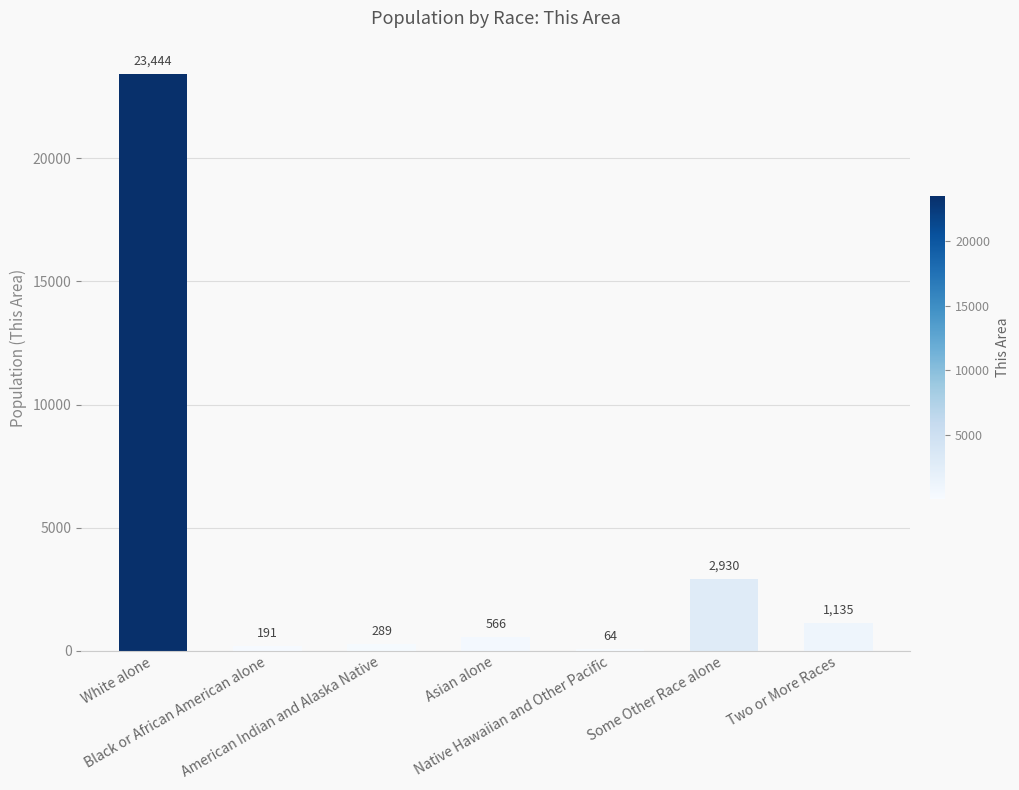

What is the sum of all values?

28619